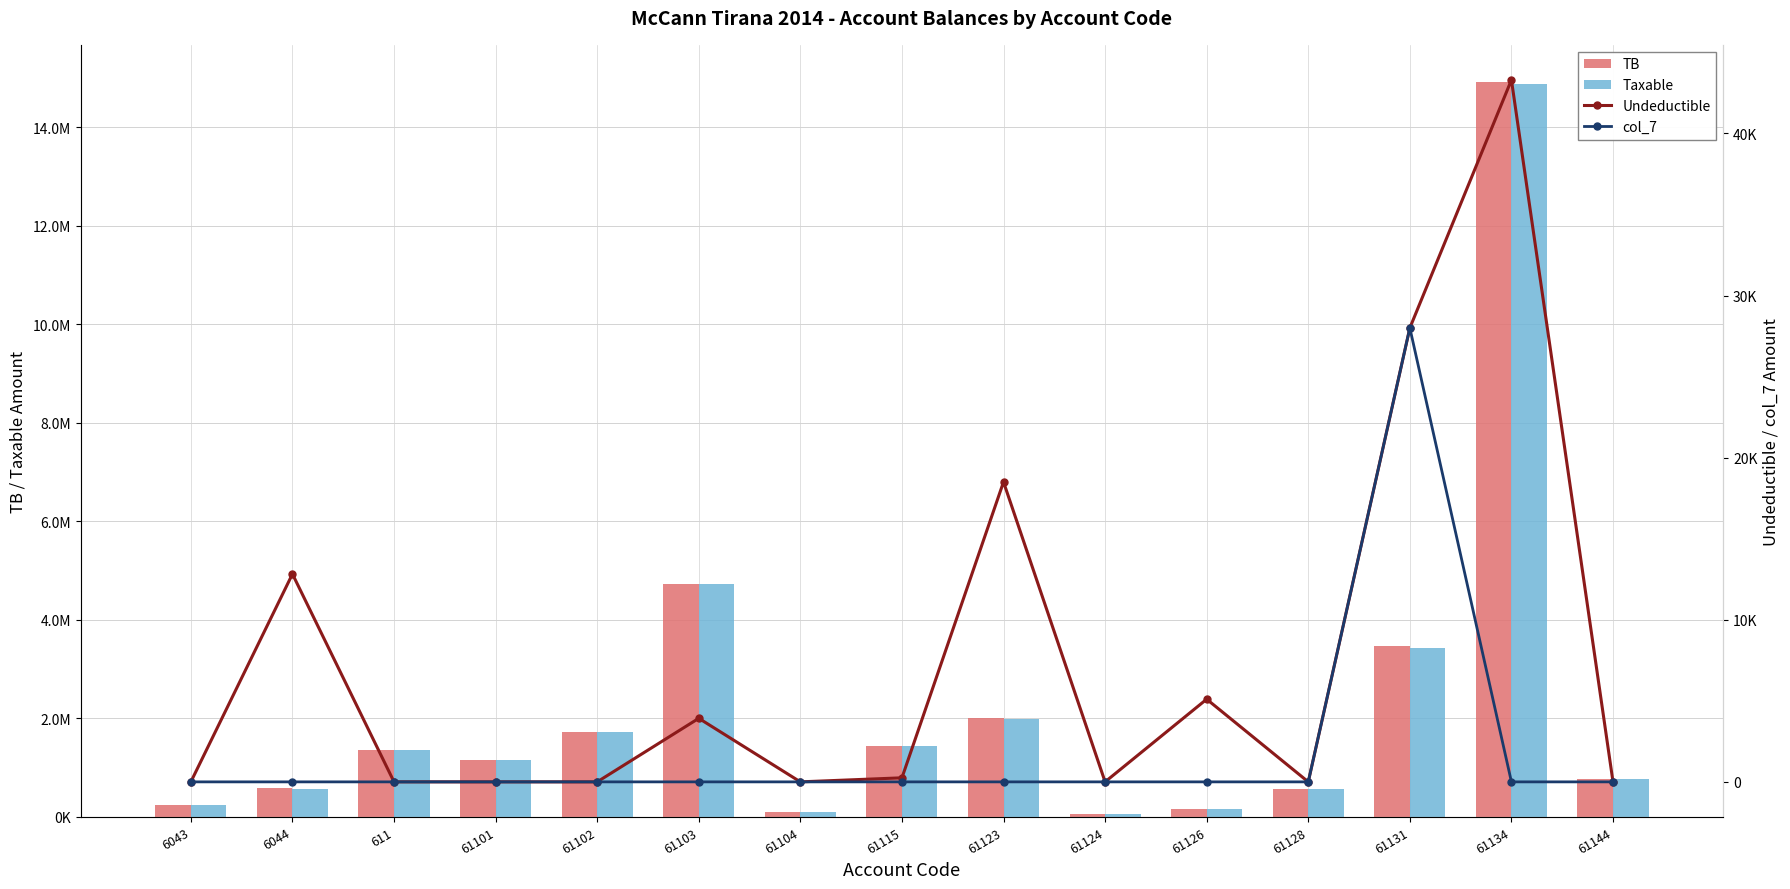

What is the label of the 9th bar from the left?

61123